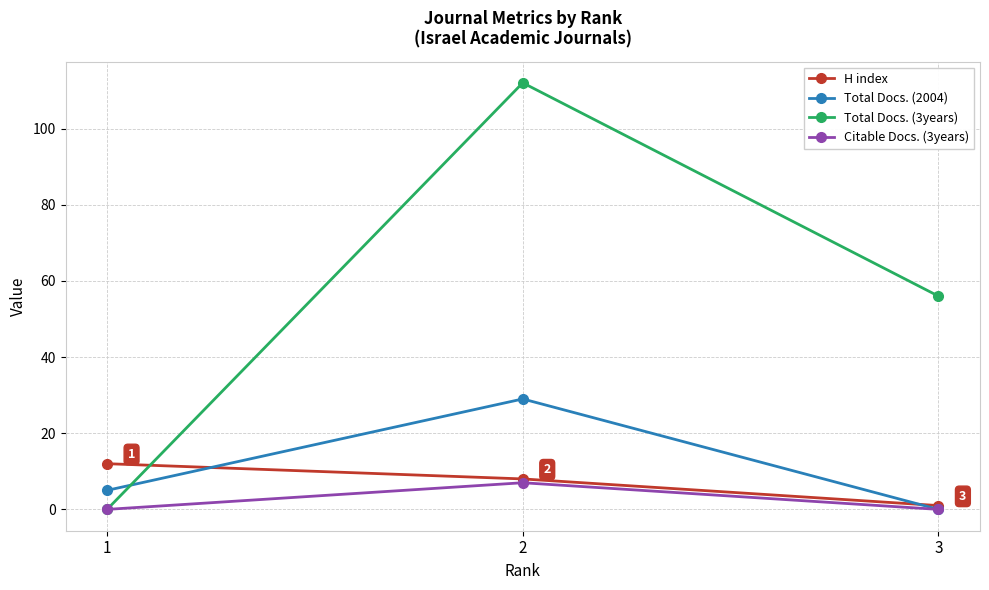

Which series has the widest spread of values?

Total Docs. (3years)